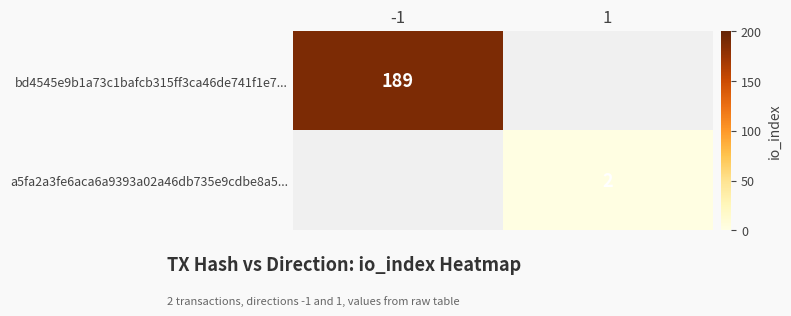

Is it true that a5fa2a3fe6aca6a9393a02a46db735e9cdbe8a5... equals 1 at 1?

False